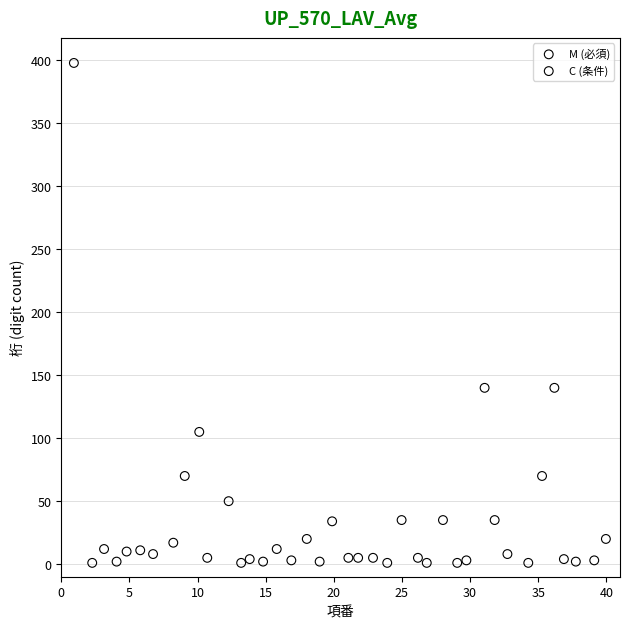

Which series has the widest spread of Y values?

M (必須)